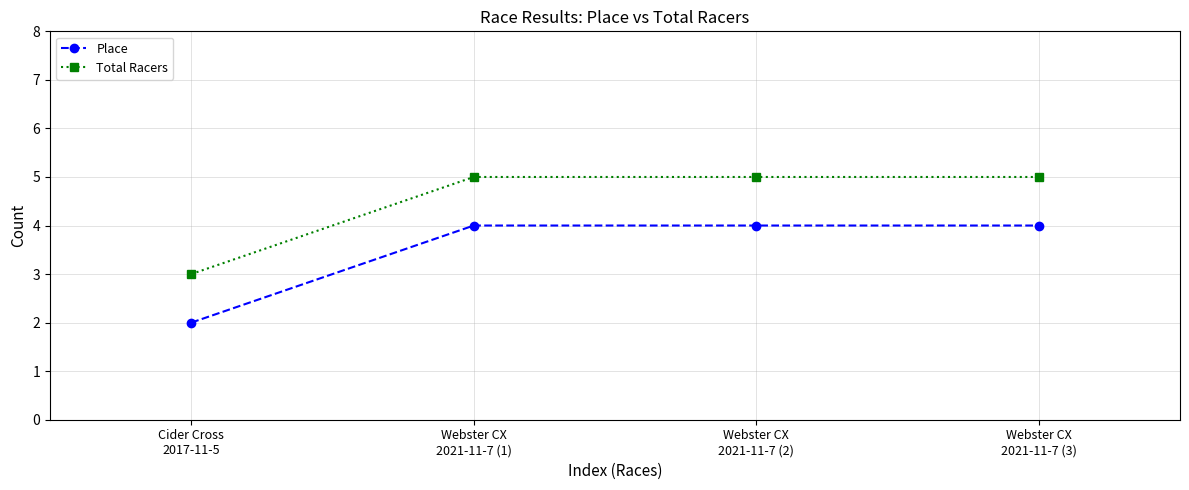

What is the difference between the second highest and minimum values in the Total Racers series?

2